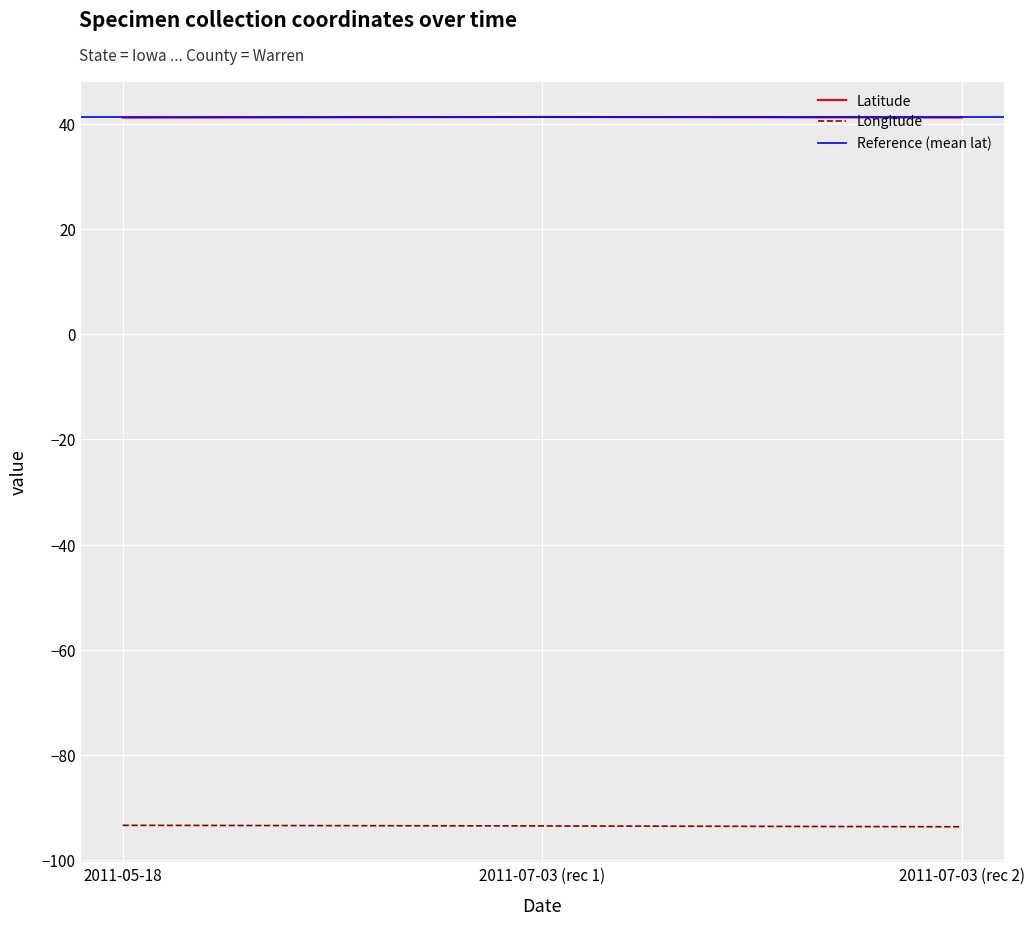

At how many categories does at least one series exceed -20?

3